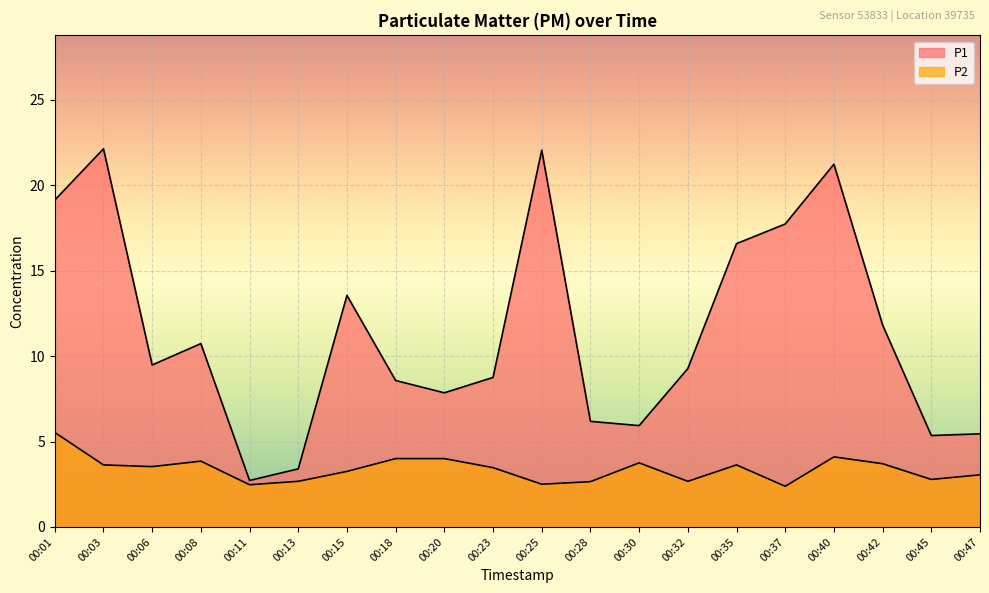

Reading right to left, transcribe all the data shown in this chart.

P1: 00:47=5.5	00:45=5.3	00:42=11.8	00:40=21.2	00:37=17.7	00:35=16.6	00:32=9.3	00:30=5.9	00:28=6.2	00:25=22.1	00:23=8.8	00:20=7.8	00:18=8.6	00:15=13.6	00:13=3.4	00:11=2.7	00:08=10.7	00:06=9.5	00:03=22.1	00:01=19.1
P2: 00:47=3.0	00:45=2.8	00:42=3.7	00:40=4.1	00:37=2.4	00:35=3.6	00:32=2.7	00:30=3.8	00:28=2.6	00:25=2.5	00:23=3.5	00:20=4.0	00:18=4.0	00:15=3.2	00:13=2.7	00:11=2.5	00:08=3.9	00:06=3.5	00:03=3.6	00:01=5.5